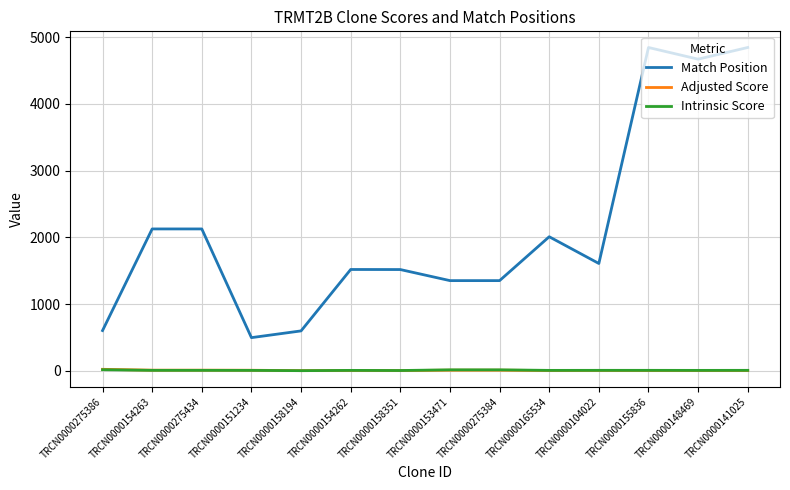

Which series has the widest spread of values?

Match Position